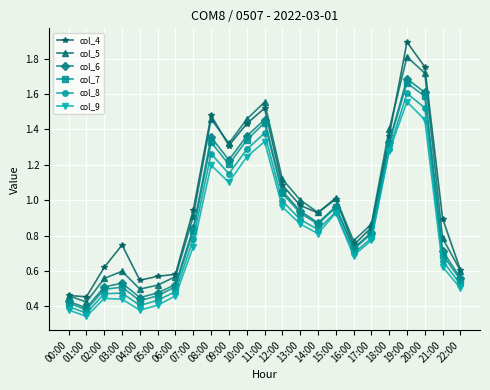

What is the label of the 12th point from the right?

11:00